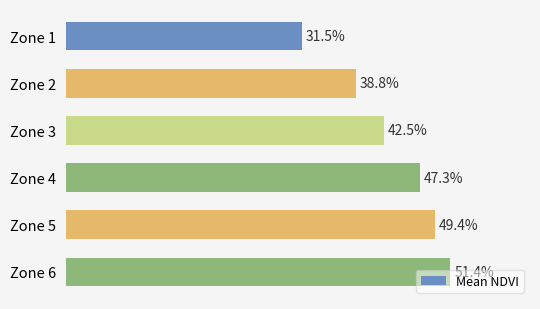

Does the chart contain any negative values?

No